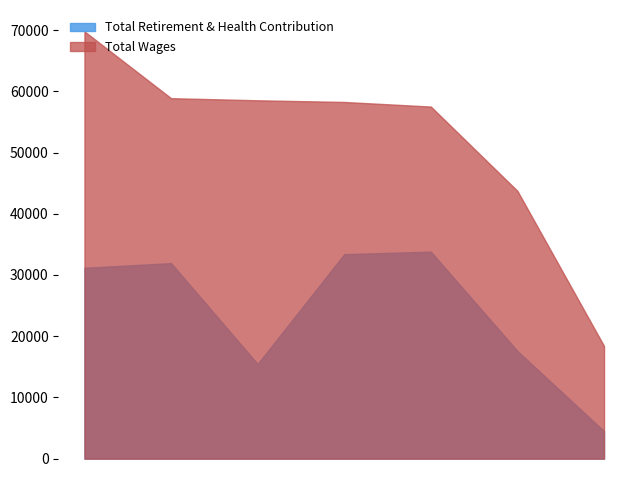

What is the value of the Total Wages point at the 7th from the left?

18412